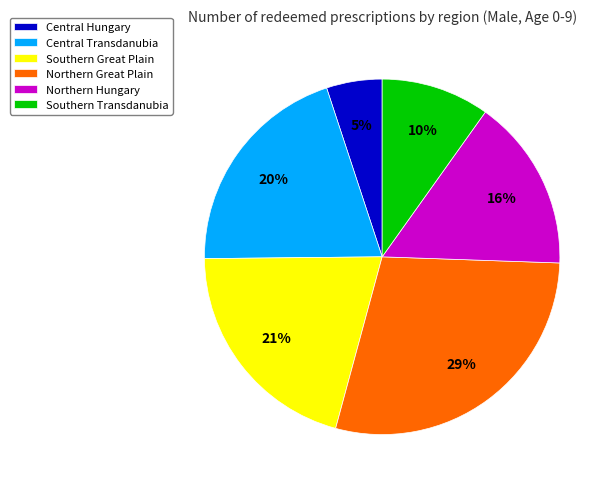

To the nearest percent, what is the difference between the largest and smallest slice percentages?

24%